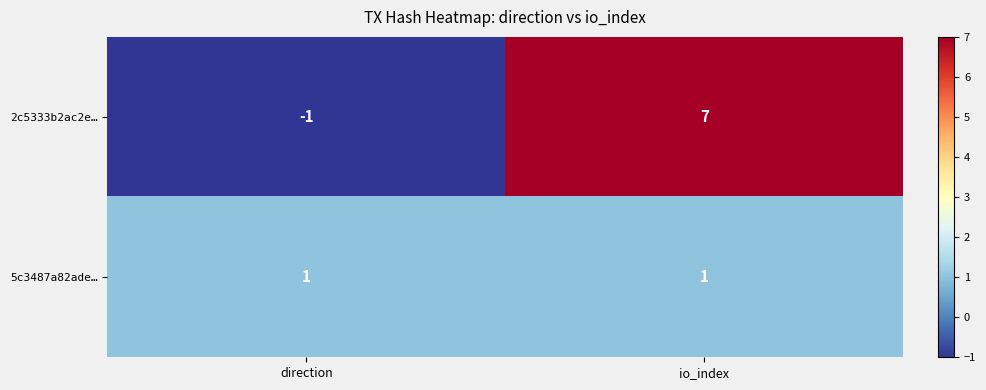

What is the maximum value for 2c5333b2ac2e…?

7